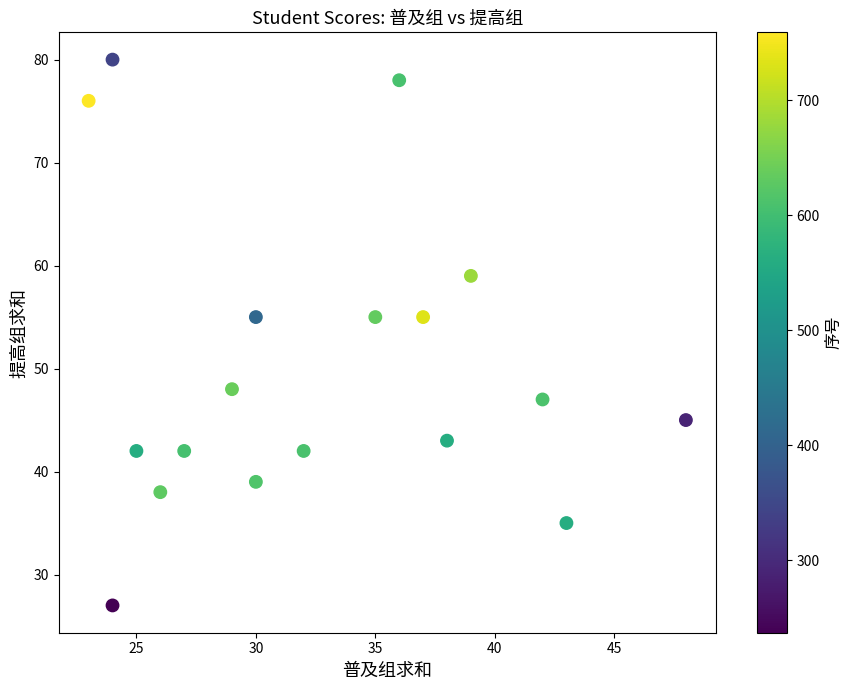

What is the range of X values (max minus min)?

25